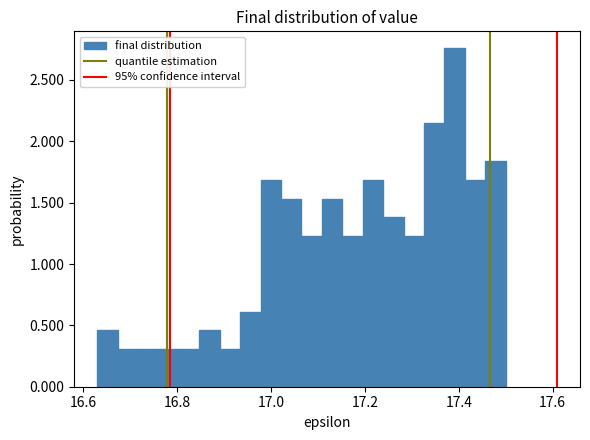

Read against the x-axis, roughly where is the centre of the tallest bar?

17.40